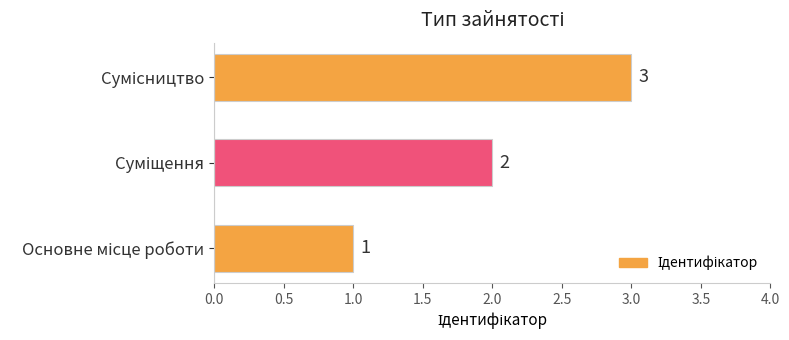

Does the chart contain any negative values?

No